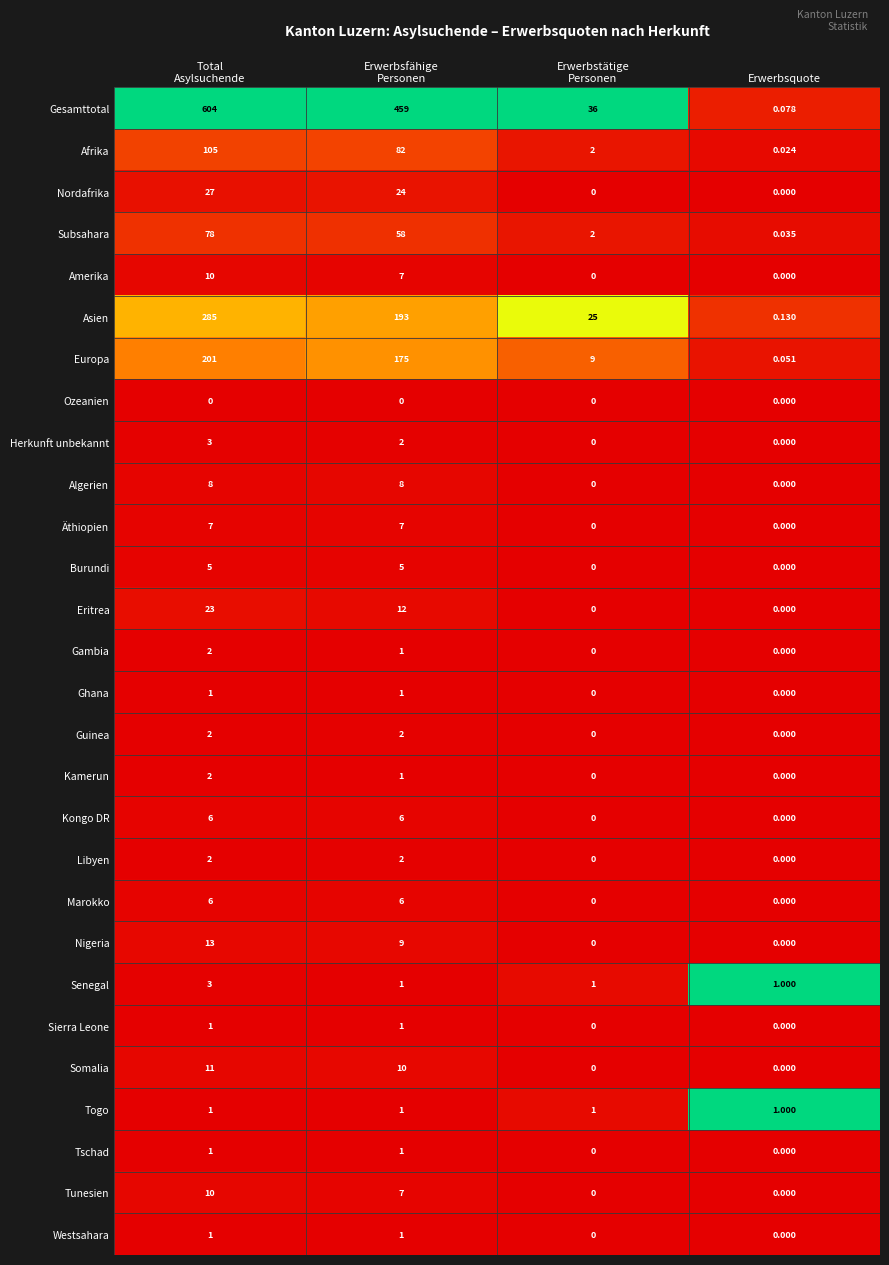

Which series has the widest spread of values?

Gesamttotal